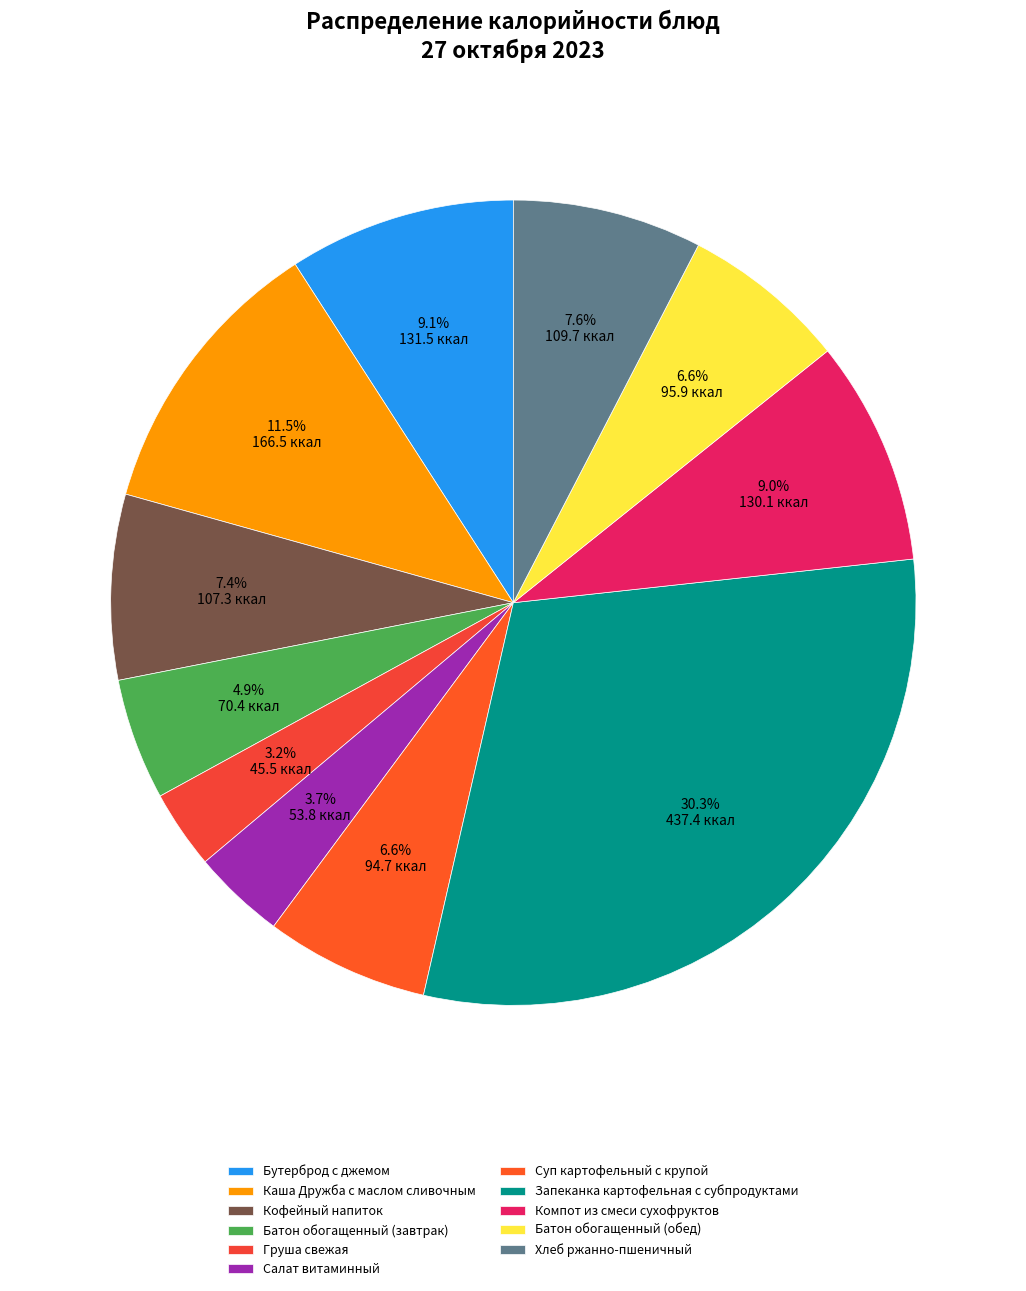

What is the ratio of the value at Запеканка картофельная с субпродуктами to the value at Бутерброд с джемом?

3.3